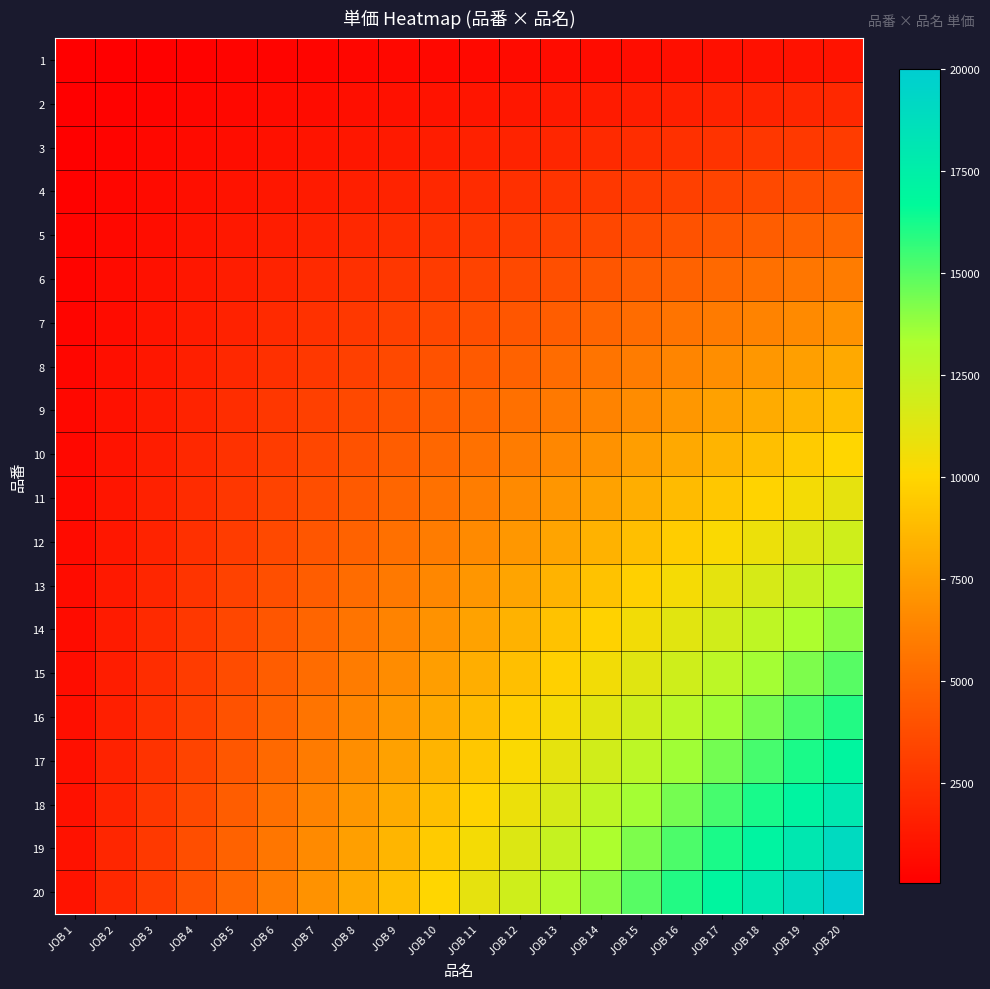

What is the smallest value displayed?

50